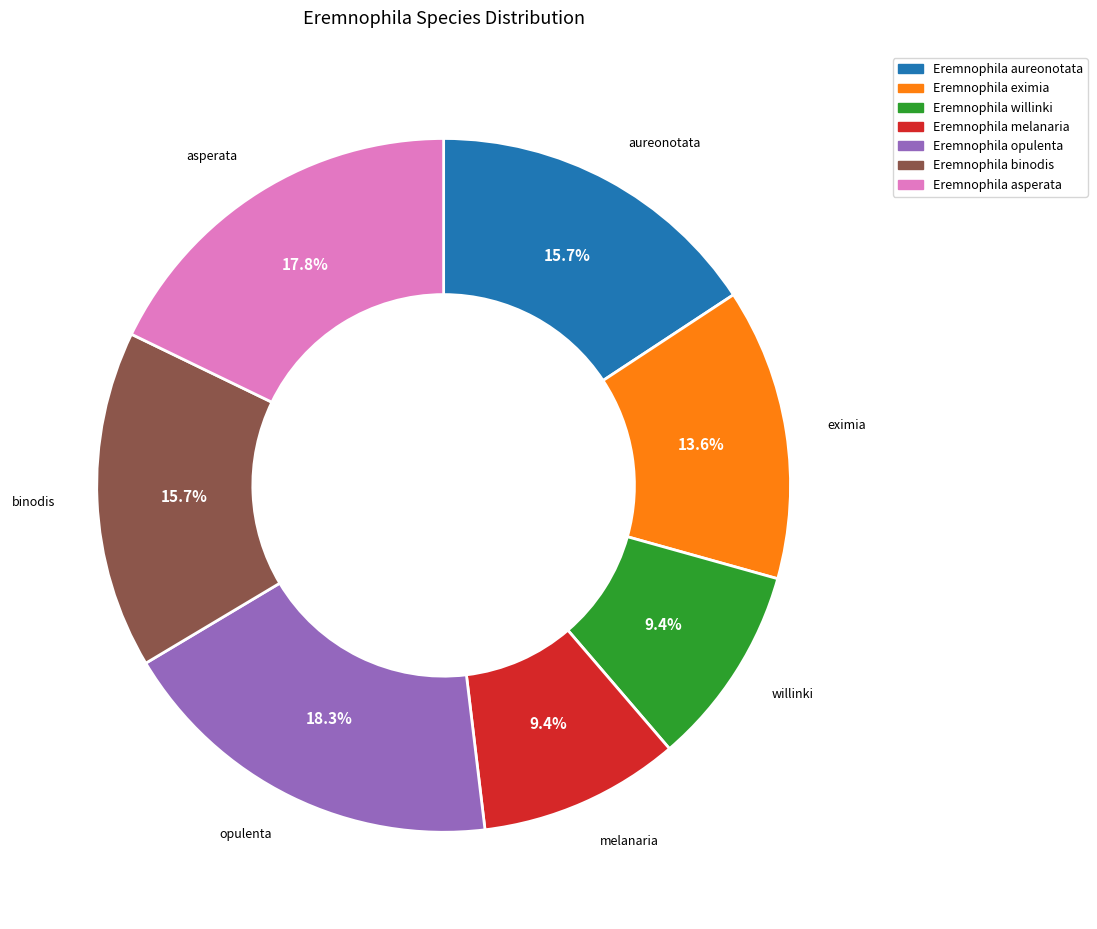

To the nearest percent, what is the combined percentage of Eremnophila opulenta and Eremnophila willinki?

28%